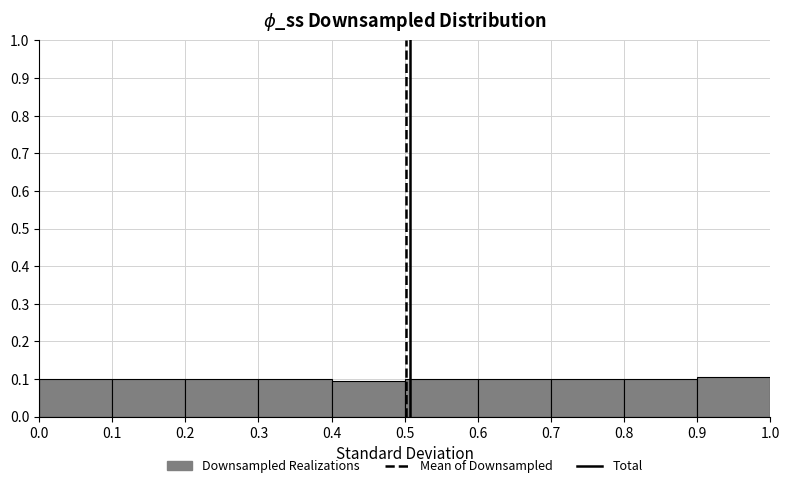

Reading left to right, transcribe this chart: for each bar, give the range it covers on the x-axis and its height. The values are not printed on the chart, so give them approximately, as read against the axis.

0.0 to 0.1: 0.10
0.1 to 0.2: 0.10
0.2 to 0.3: 0.10
0.3 to 0.4: 0.10
0.4 to 0.5: 0.09
0.5 to 0.6: 0.10
0.6 to 0.7: 0.10
0.7 to 0.8: 0.10
0.8 to 0.9: 0.10
0.9 to 1.0: 0.11